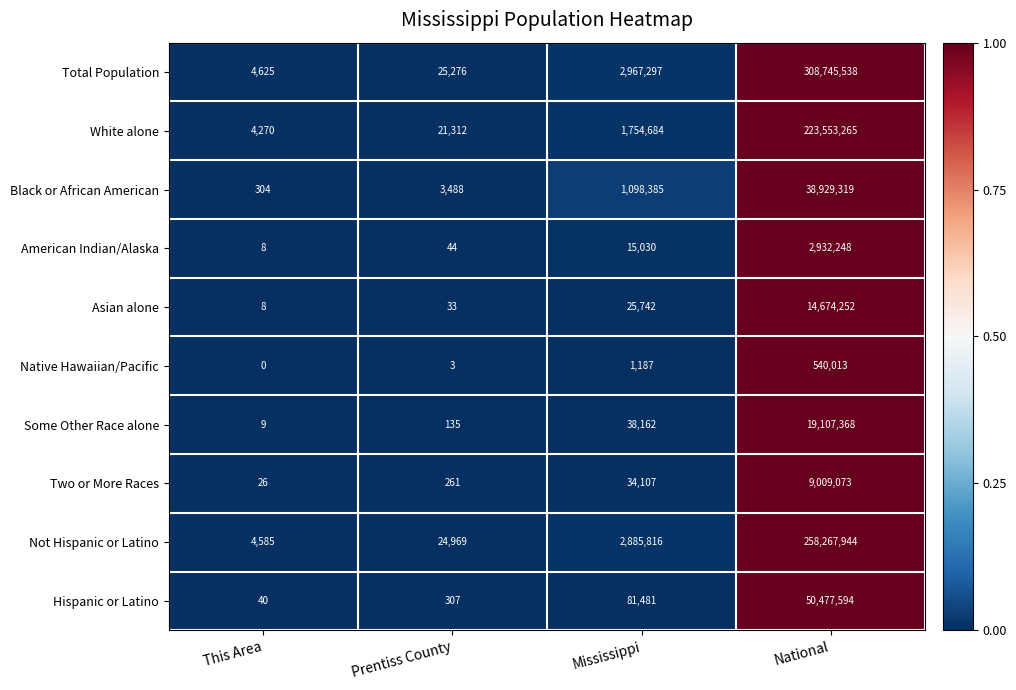

Count the number of categories in the chart.

4